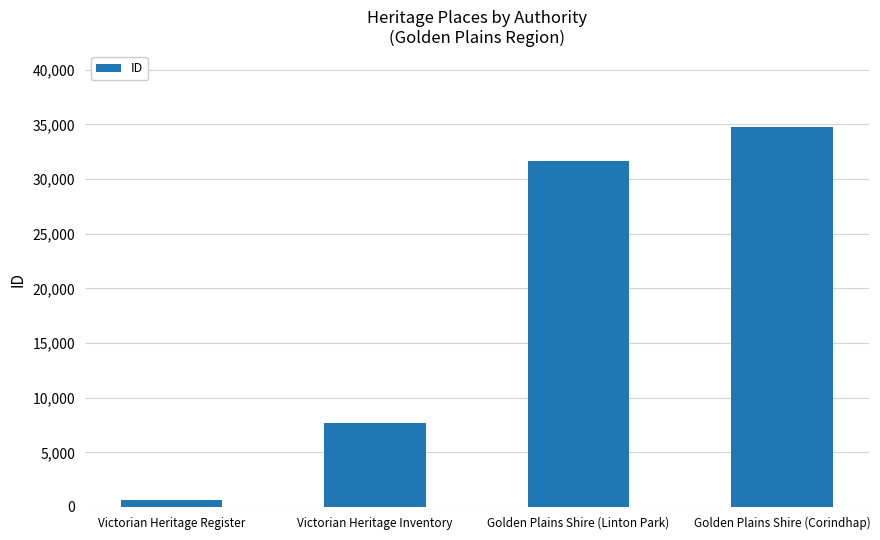

Approximately how many times larger is the value at Victorian Heritage Inventory compared to Golden Plains Shire (Linton Park)?

0.2